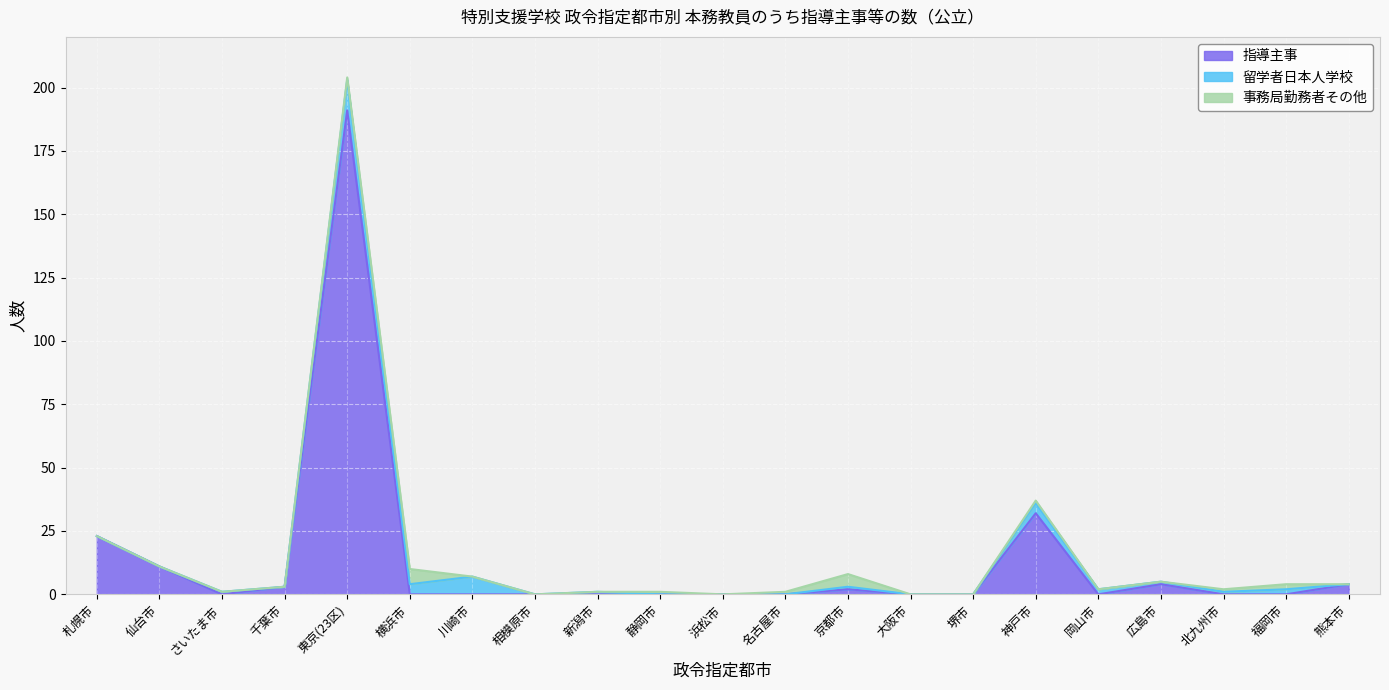

Rank the series at 名古屋市 from highest to lowest value.

事務局勤務者その他, 指導主事, 留学者日本人学校